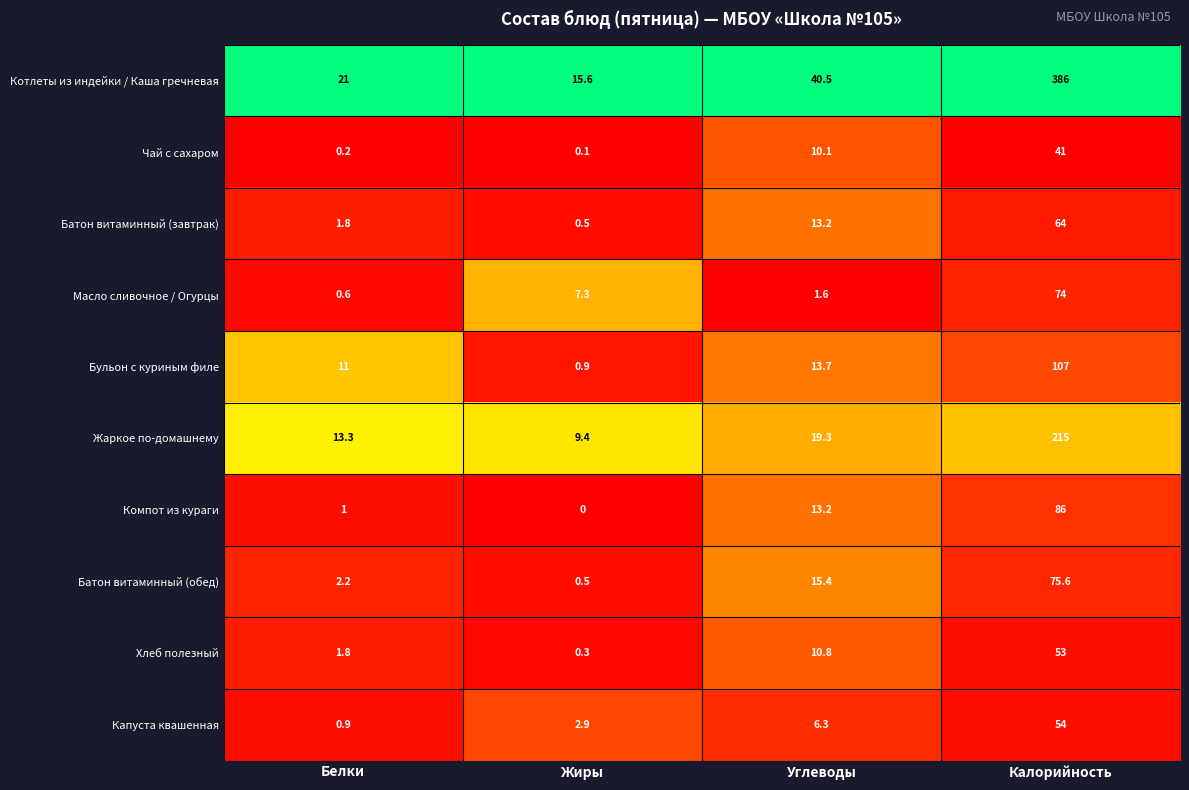

Which series has the largest total across all categories?

Котлеты из индейки / Каша гречневая